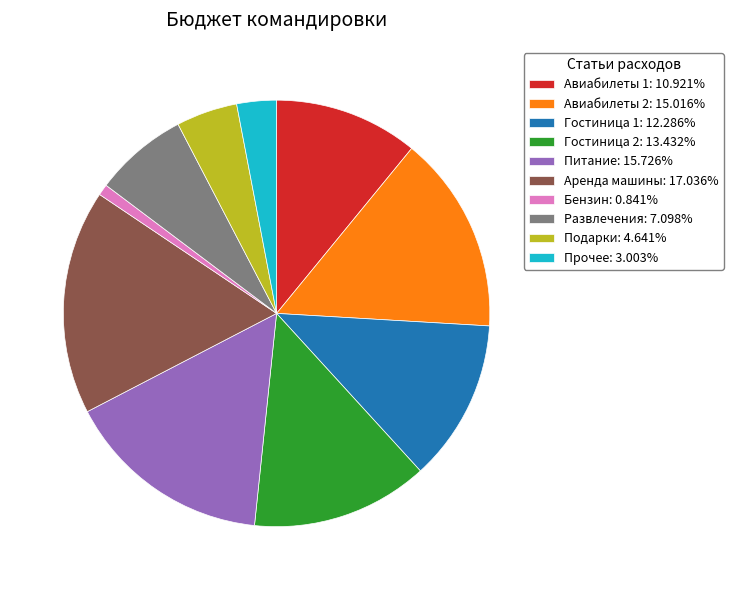

Do Аренда машины: 17.036% and Прочее: 3.003% together represent more than half of the pie?

No